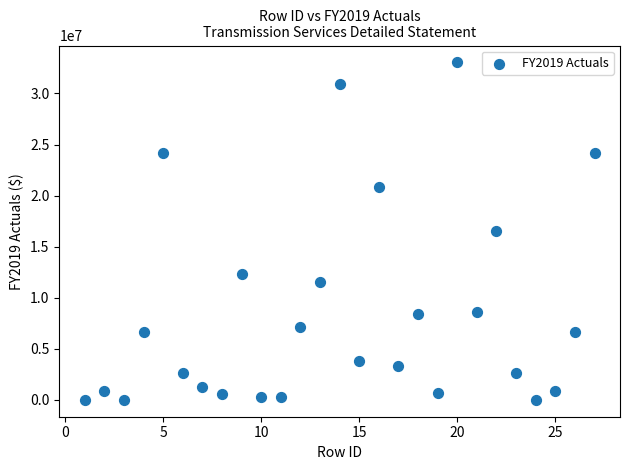

What is the range of Y values (max minus min)?

33037851.8